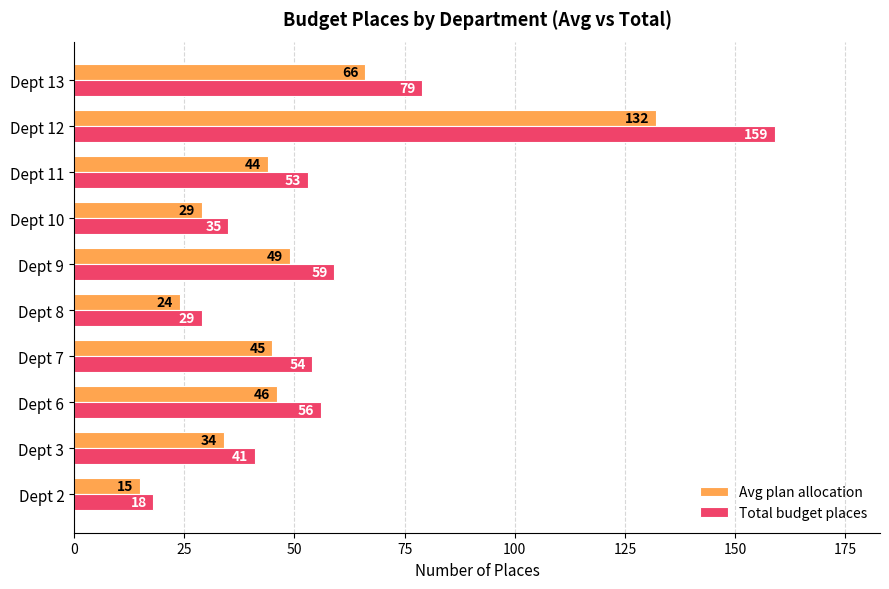

What is the minimum value for Total budget places?

18